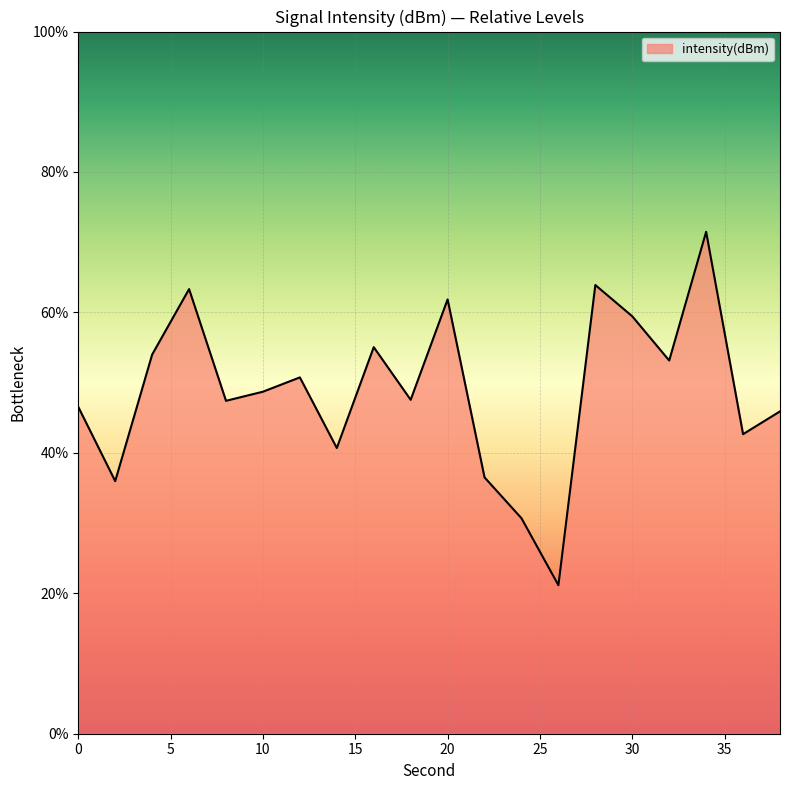

What is the difference between the maximum and minimum values?

50.3